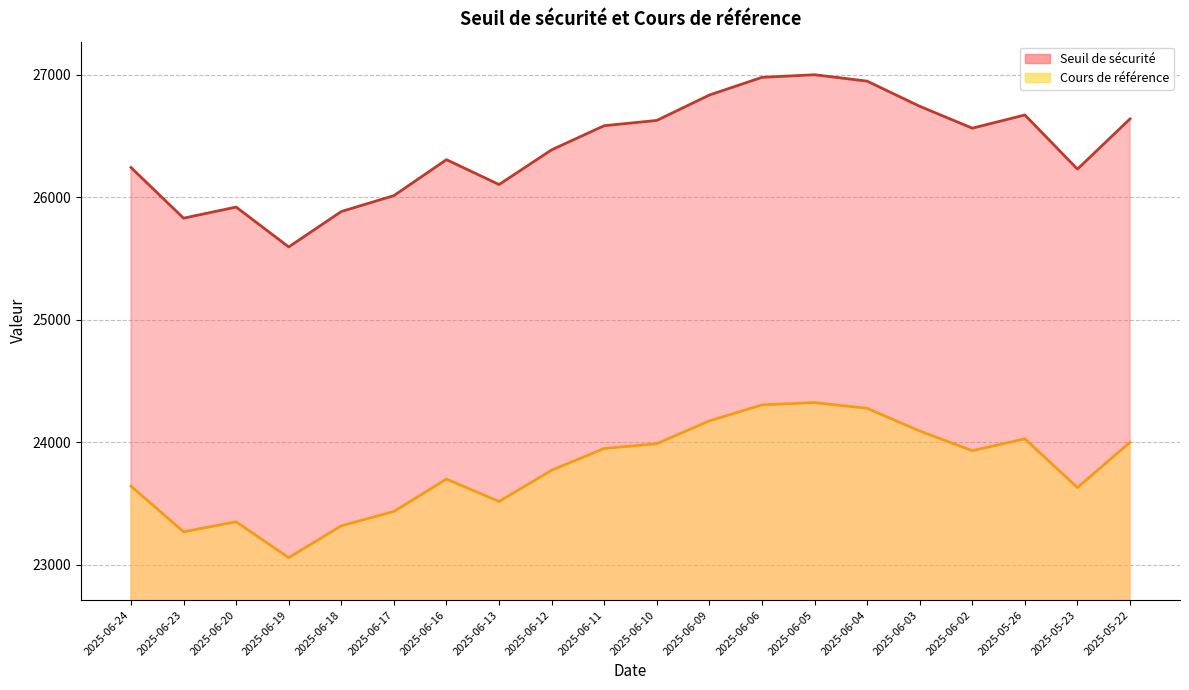

Does the chart display data point markers on the line(s)?

No